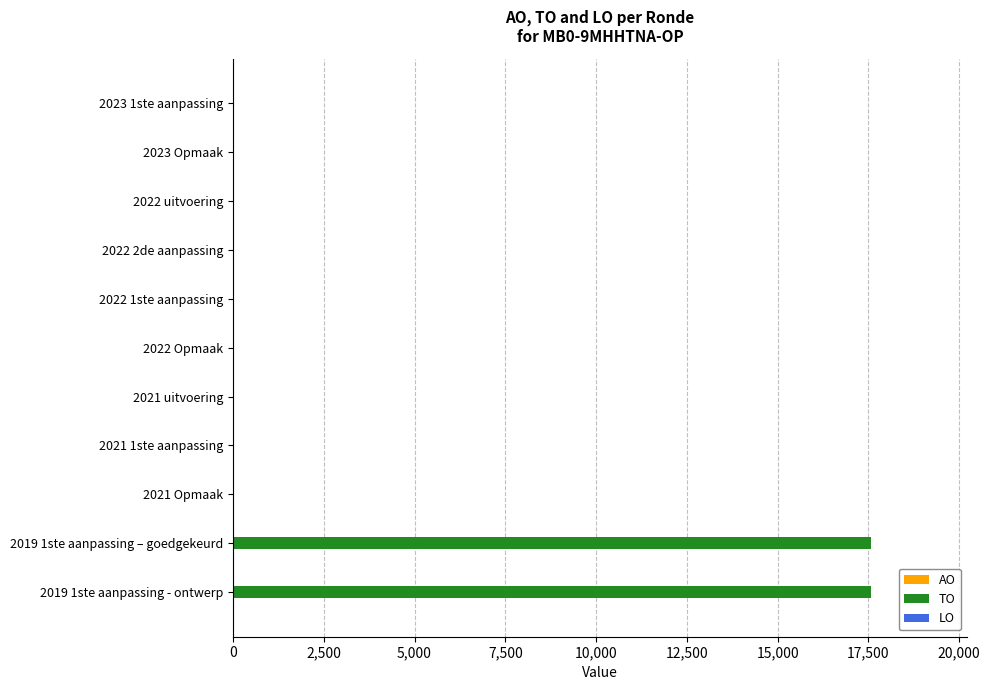

The value at 2022 uitvoering is 0. True or false?

True